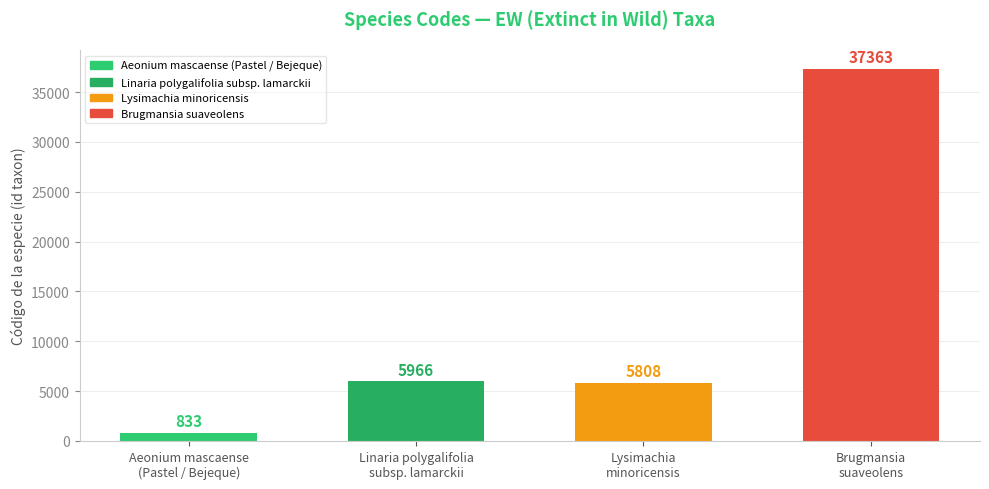

Where is the data nearest to the value 19098?

Linaria polygalifolia
subsp. lamarckii